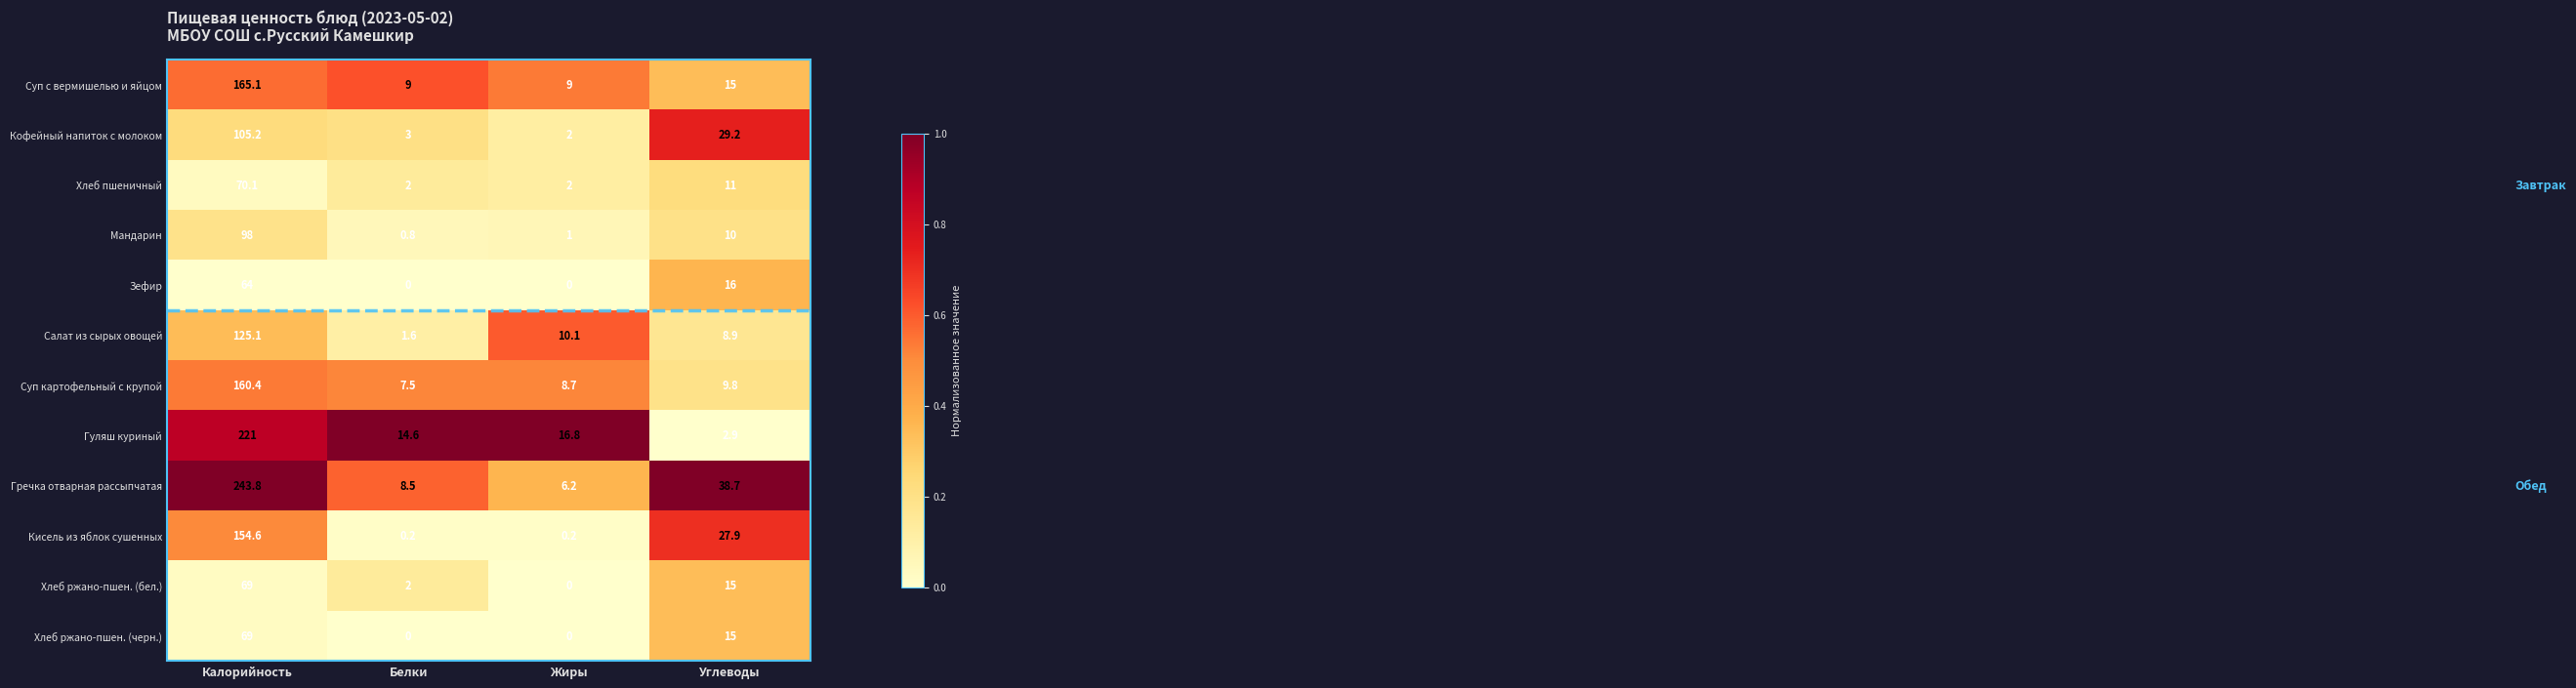

Rank the categories by Хлеб ржано-пшен. (бел.) value from highest to lowest.

Калорийность, Углеводы, Белки, Жиры